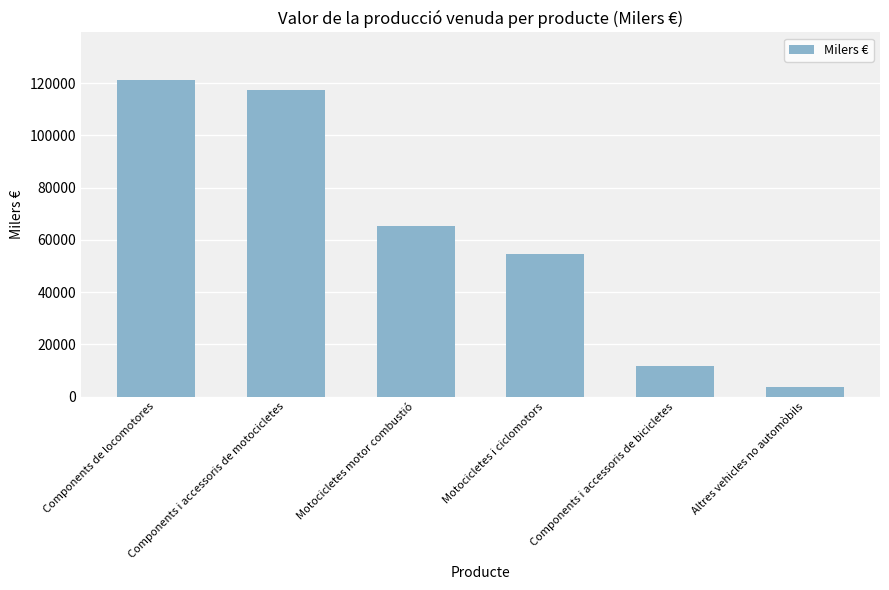

List the labels in order of value, smallest first.

Altres vehicles no automòbils, Components i accessoris de bicicletes, Motocicletes i ciclomotors, Motocicletes motor combustió, Components i accessoris de motocicletes, Components de locomotores